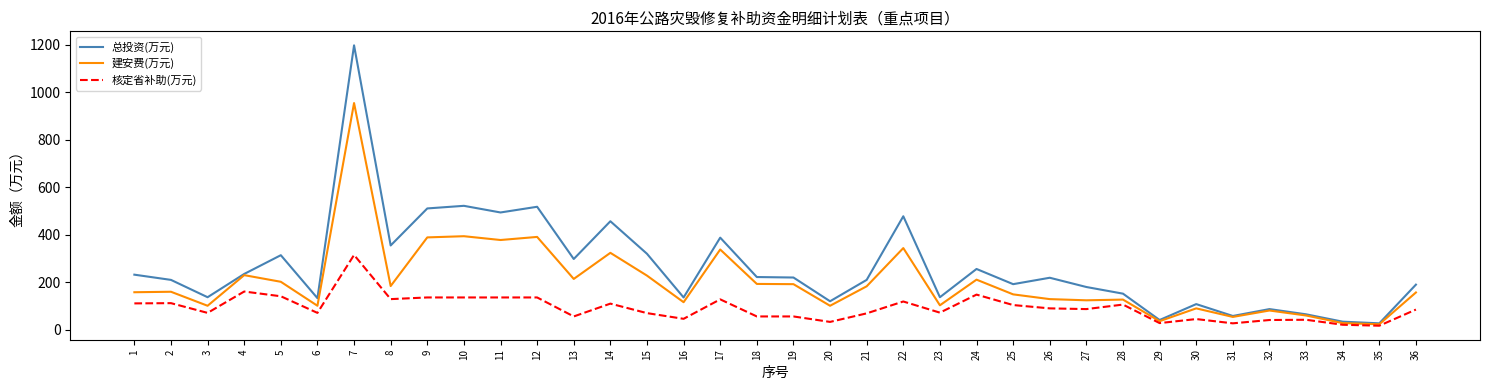

What is the average value of the 核定省补助(万元) series?

92